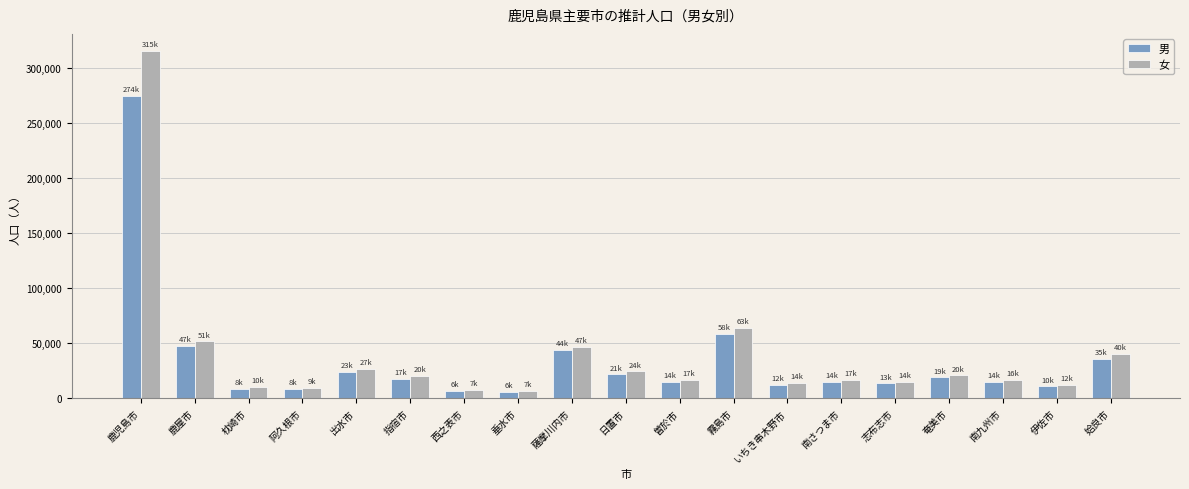

The value of 女 at 薩摩川内市 is 68219. True or false?

False